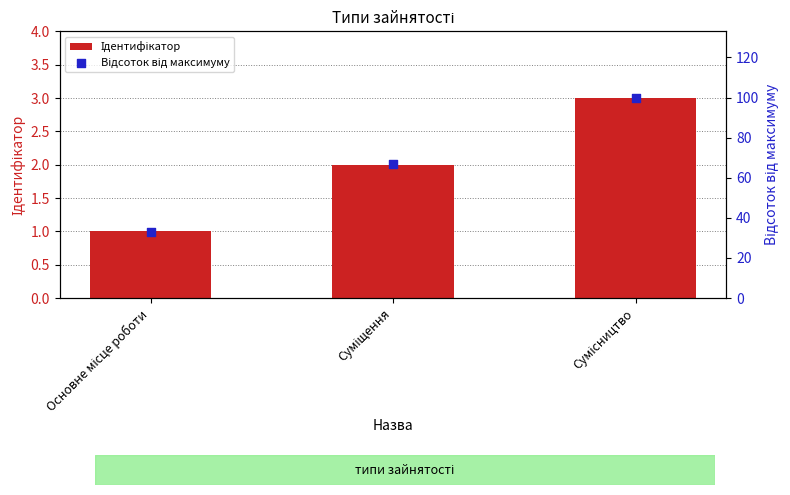

Which series reaches the maximum Y coordinate?

Відсоток від максимуму